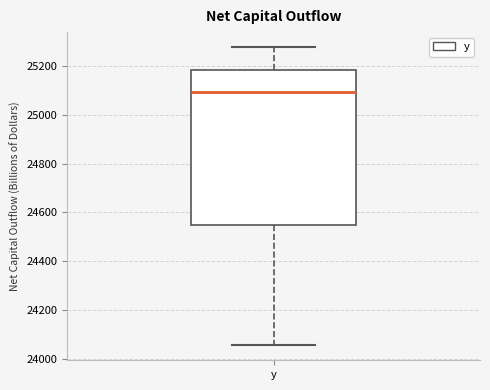

Read this box plot against the y-axis: the position of the median line, the range covered by the box, and the ends of both whiskers. The values are not printed on the chart, so give them approximately, as read against the axis.

median 25100, box 24540 to 25180, whiskers 24060 to 25280